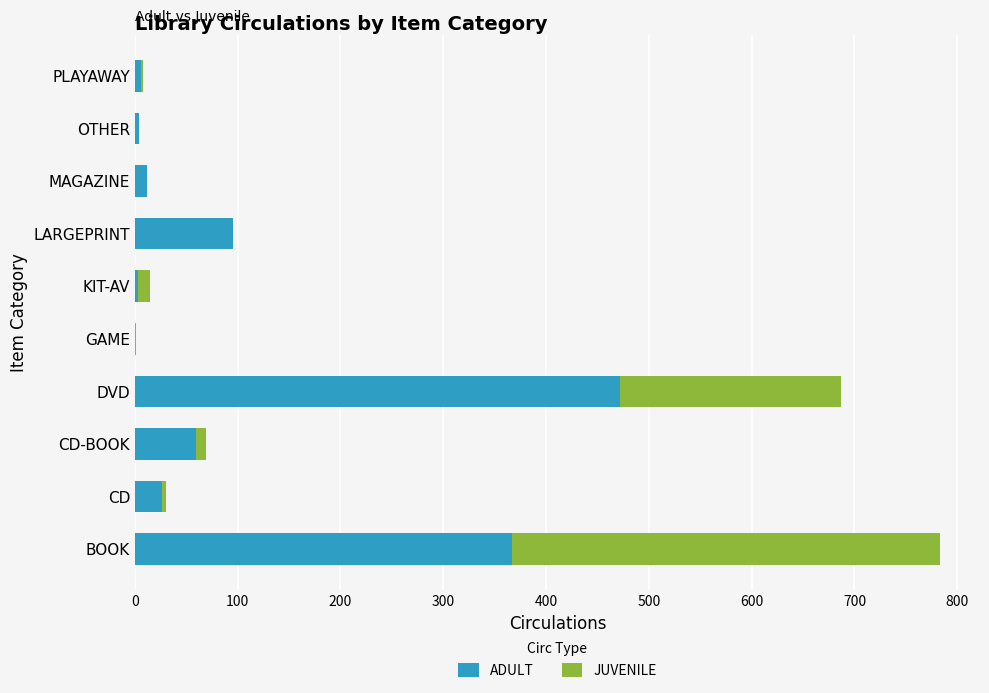

At which label is ADULT closest to 236?

BOOK